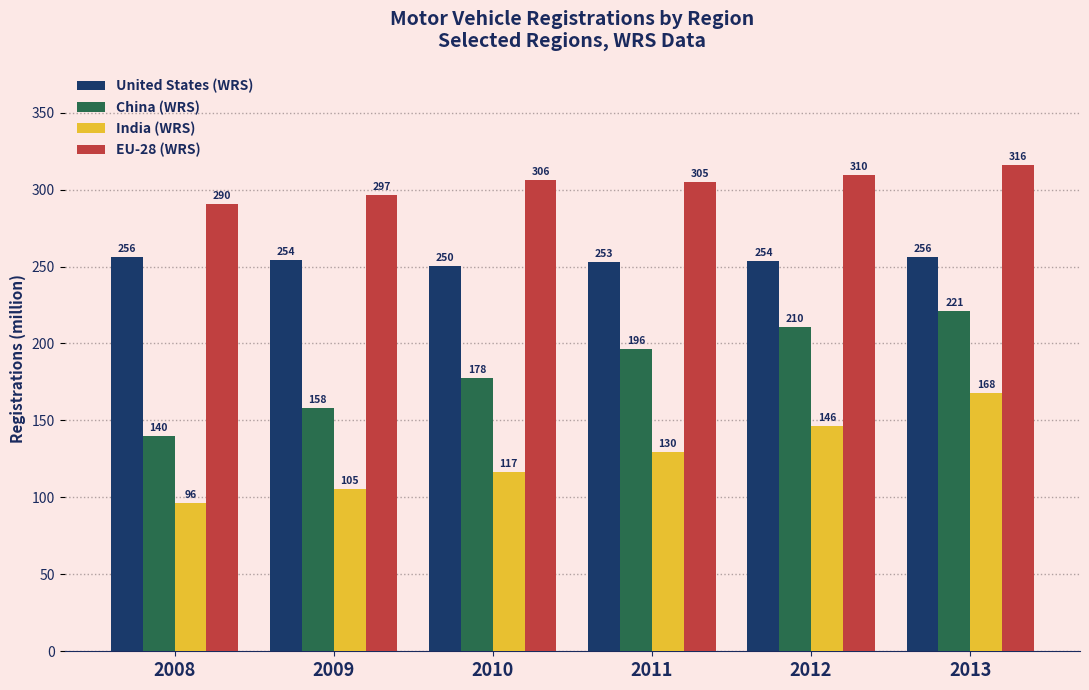

At which category does the chart reach its minimum across all series?

2008